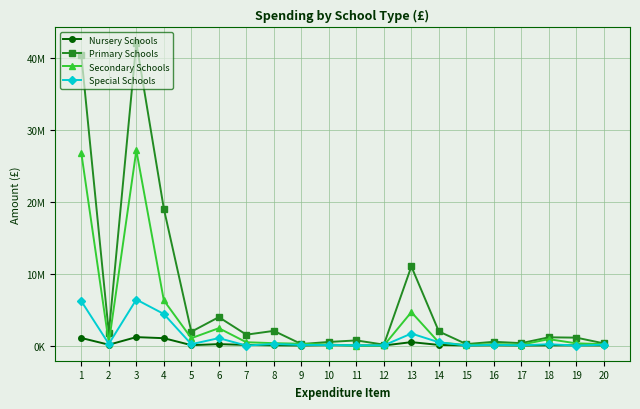

True or false: Secondary Schools has more than 1 points higher than both neighbors.

True